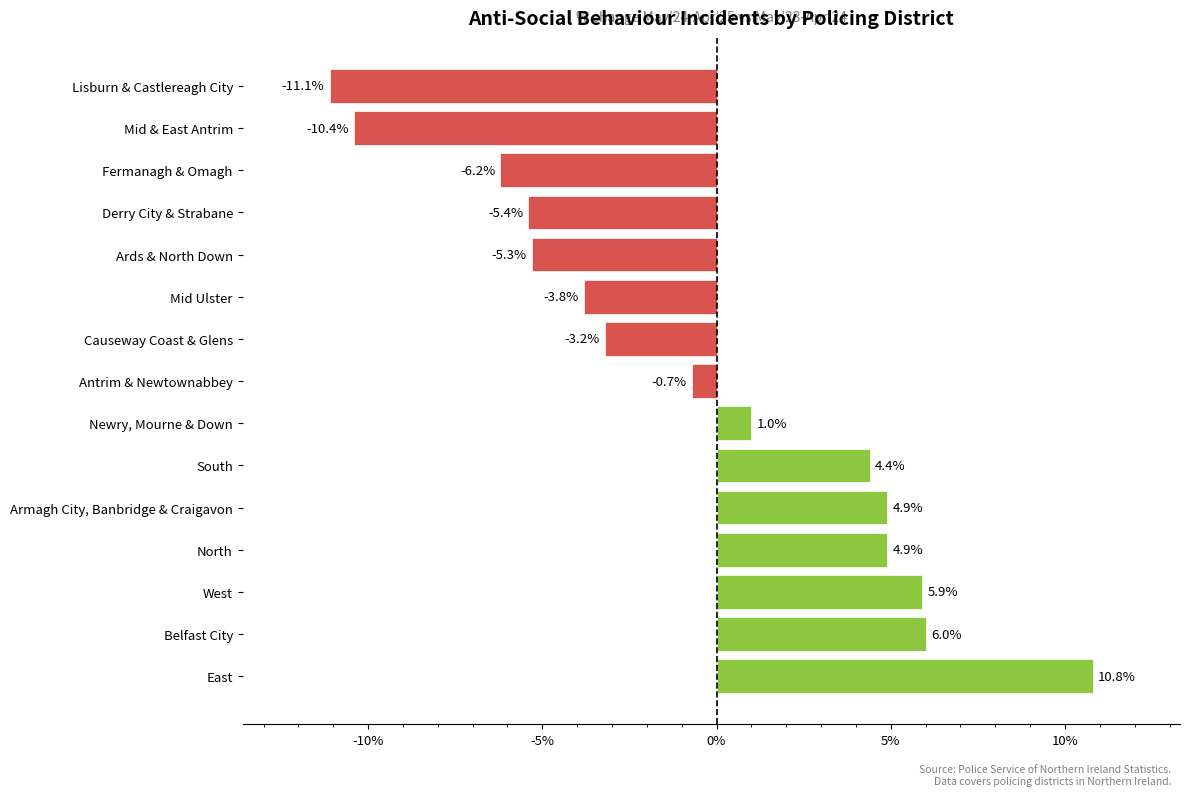

The value at West is 4.0. True or false?

False